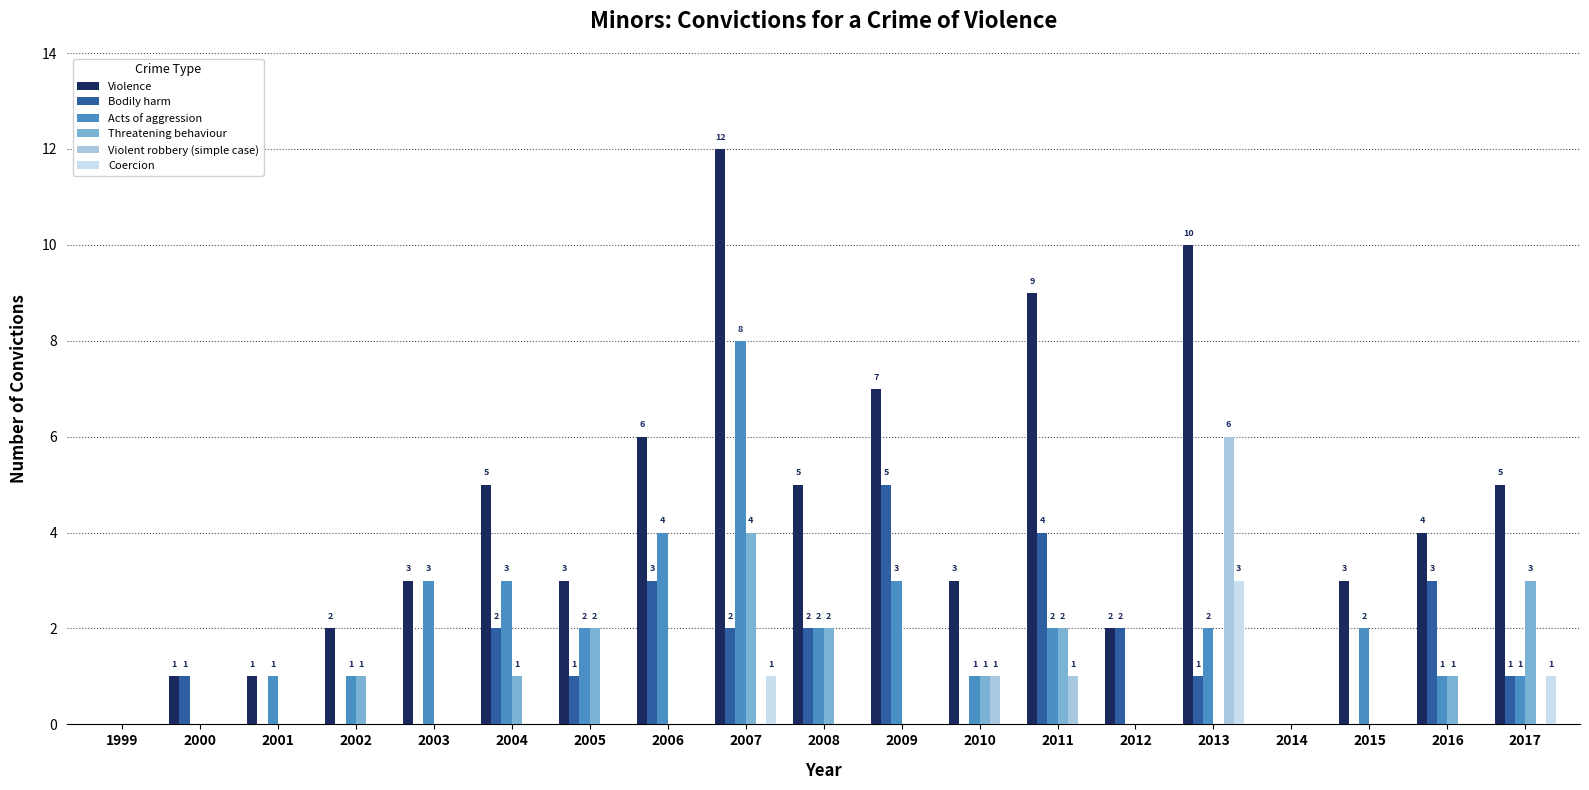

What is the sum of all Violence values?

81